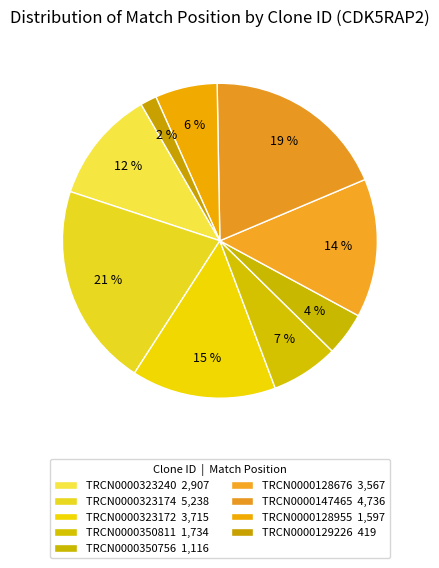

Rank the categories by value from lowest to highest.

TRCN0000129226, TRCN0000350756, TRCN0000128955, TRCN0000350811, TRCN0000323240, TRCN0000128676, TRCN0000323172, TRCN0000147465, TRCN0000323174